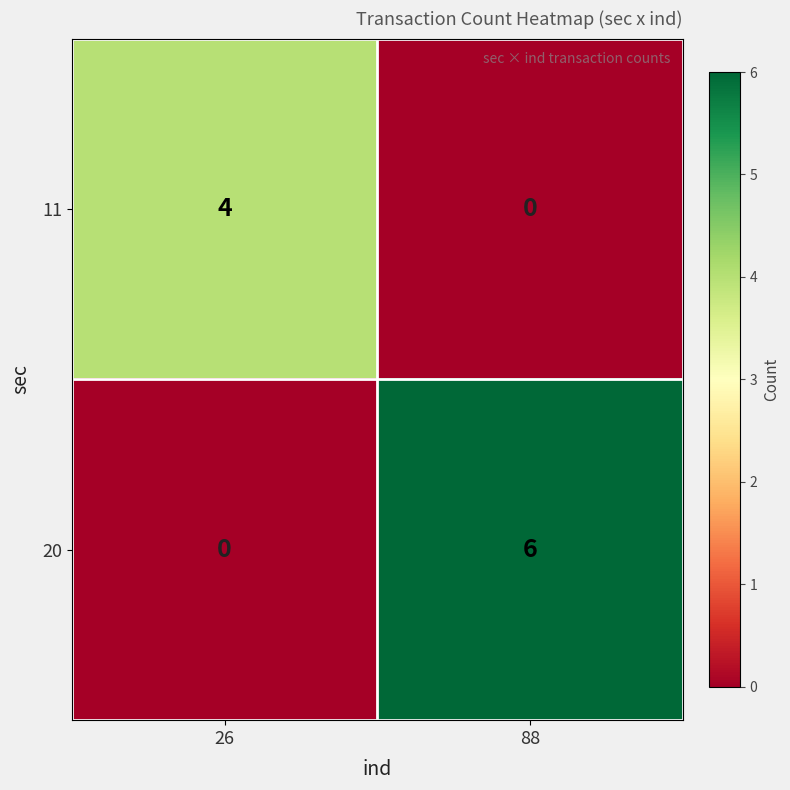

True or false: 20 has a value of 2 at 26.

False